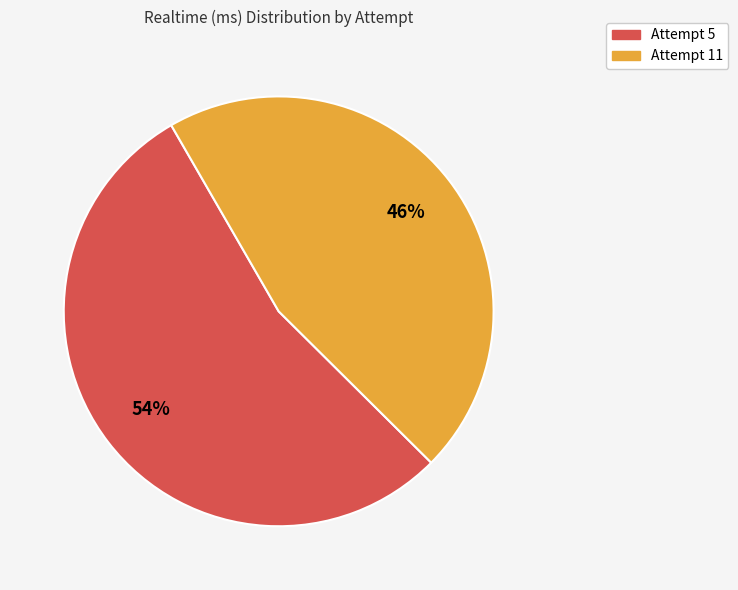

Do Attempt 11 and Attempt 5 together represent more than half of the pie?

Yes